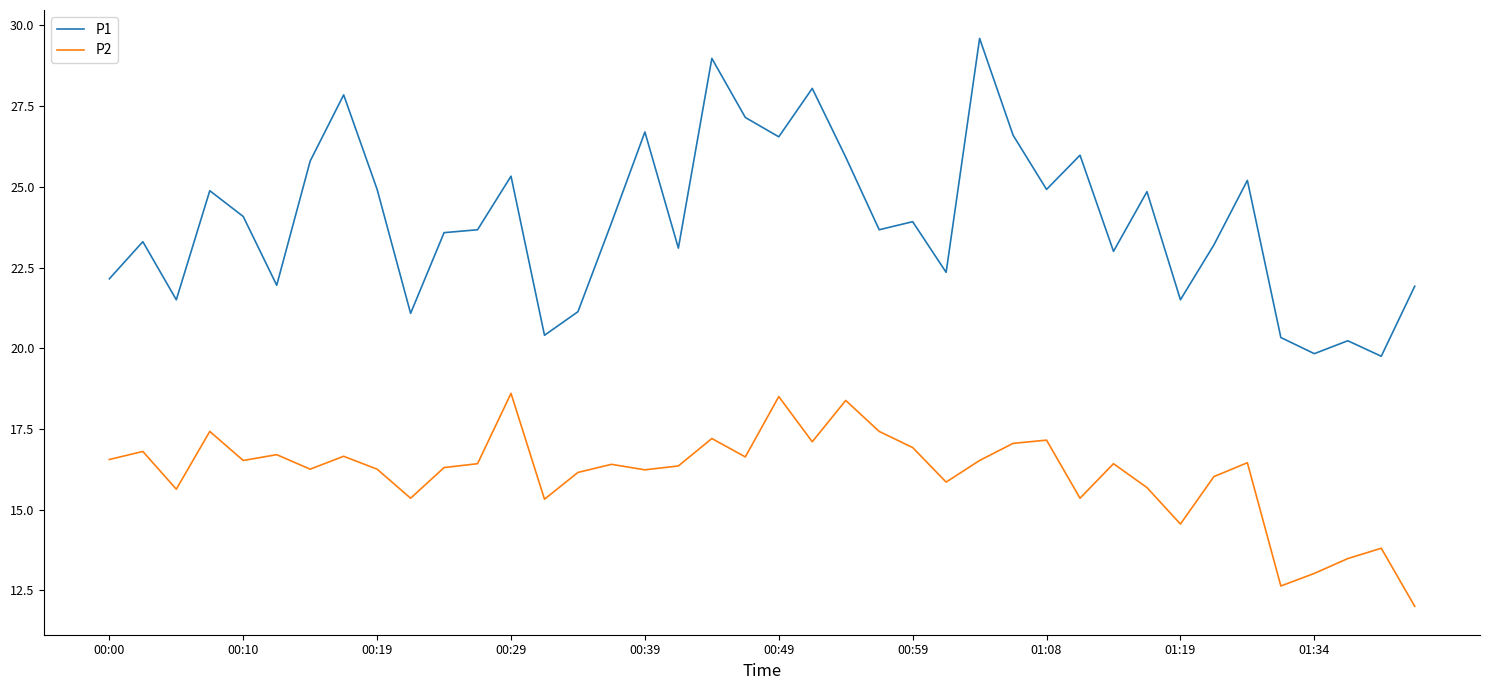

List the series in order of their overall mean, highest first.

P1, P2